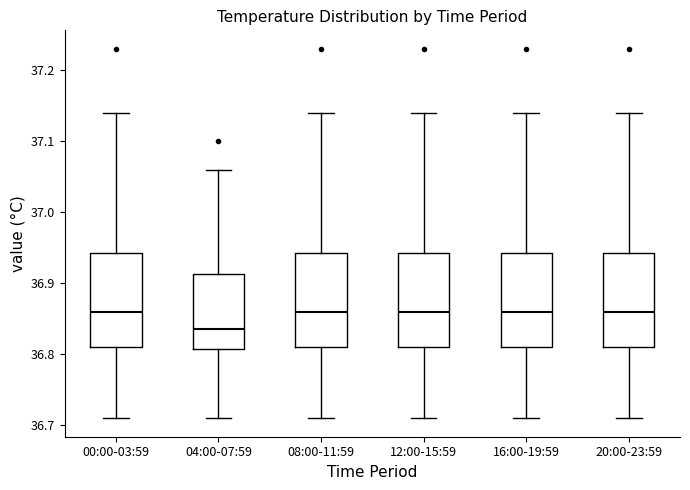

Reading left to right, transcribe this box plot: for each box, give where its median line is, the range the box spans, and where its two whiskers end, as read against the y-axis. The values are not printed on the chart, so give them approximately, as read against the axis.

00:00-03:59: median 36.86, box 36.81 to 36.94, whiskers 36.71 to 37.14
04:00-07:59: median 36.84, box 36.81 to 36.91, whiskers 36.71 to 37.06
08:00-11:59: median 36.86, box 36.81 to 36.94, whiskers 36.71 to 37.14
12:00-15:59: median 36.86, box 36.81 to 36.94, whiskers 36.71 to 37.14
16:00-19:59: median 36.86, box 36.81 to 36.94, whiskers 36.71 to 37.14
20:00-23:59: median 36.86, box 36.81 to 36.94, whiskers 36.71 to 37.14